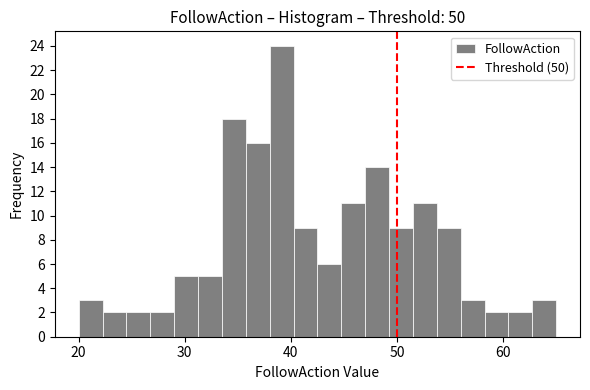

Read against the x-axis, roughly where is the centre of the tallest bar?

39